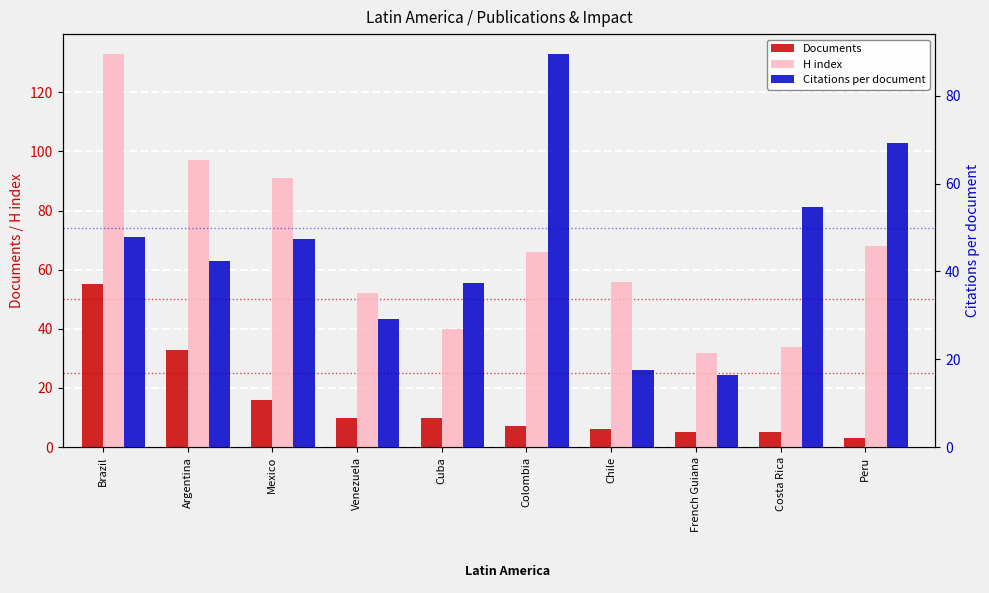

What is the sum of the Citations per document values at Cuba and Colombia?

127.0